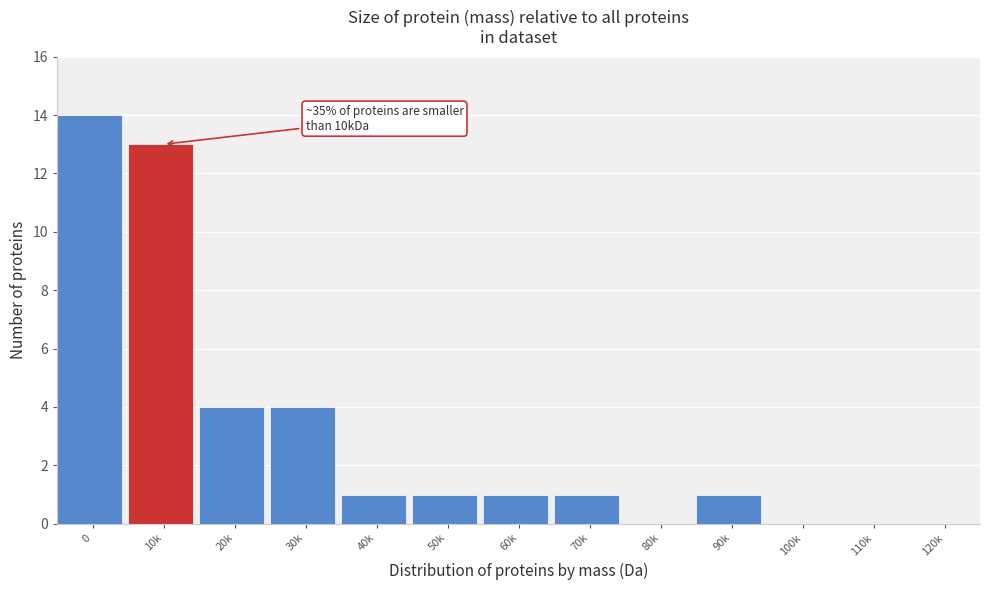

Reading right to left, what are all the values shown in this chart?

120k=0	110k=0	100k=0	90k=1	80k=0	70k=1	60k=1	50k=1	40k=1	30k=4	20k=4	10k=13	0=14